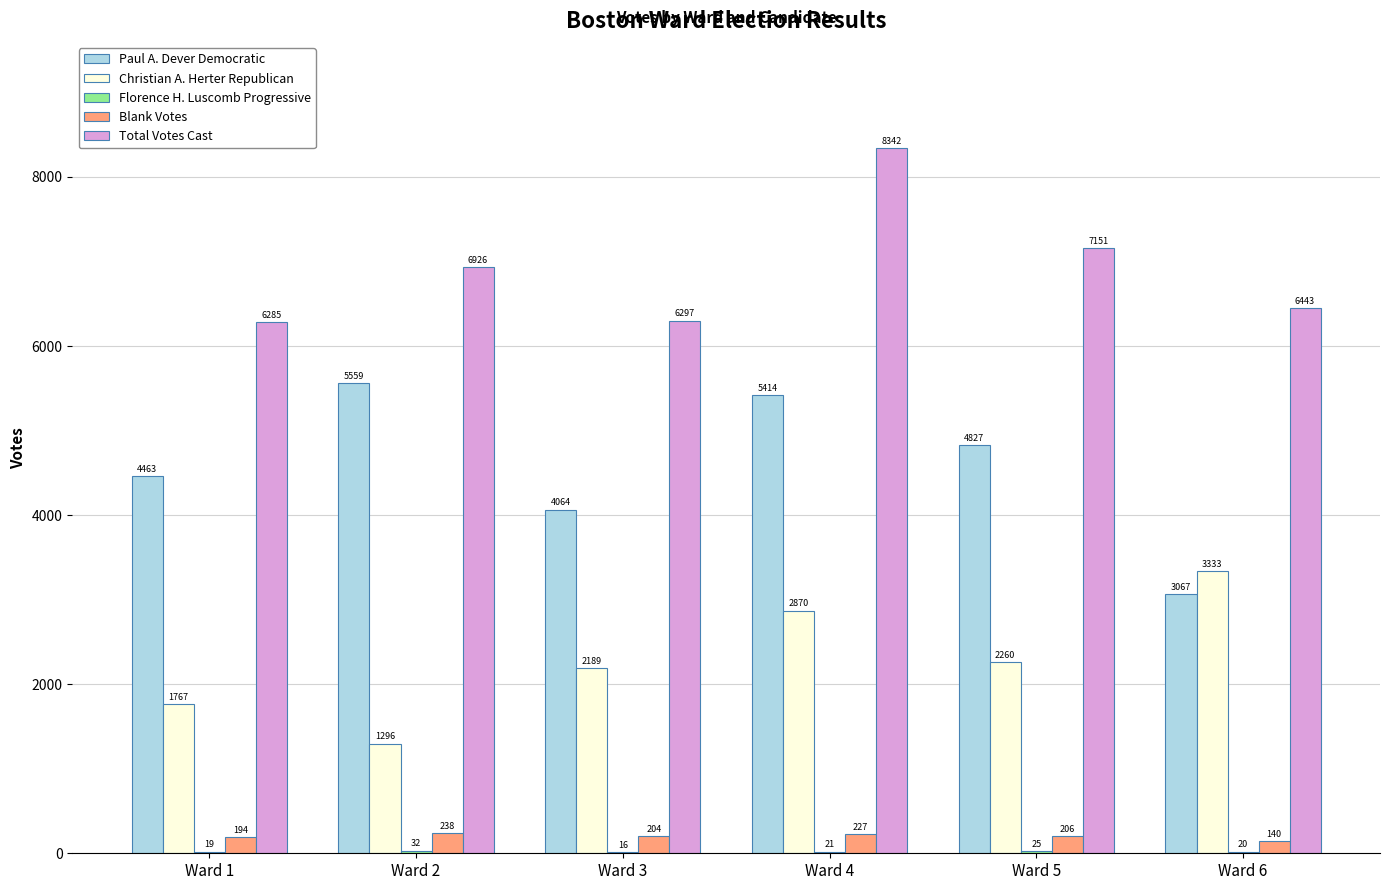

Which category has the highest value in the Total Votes Cast series?

Ward 4